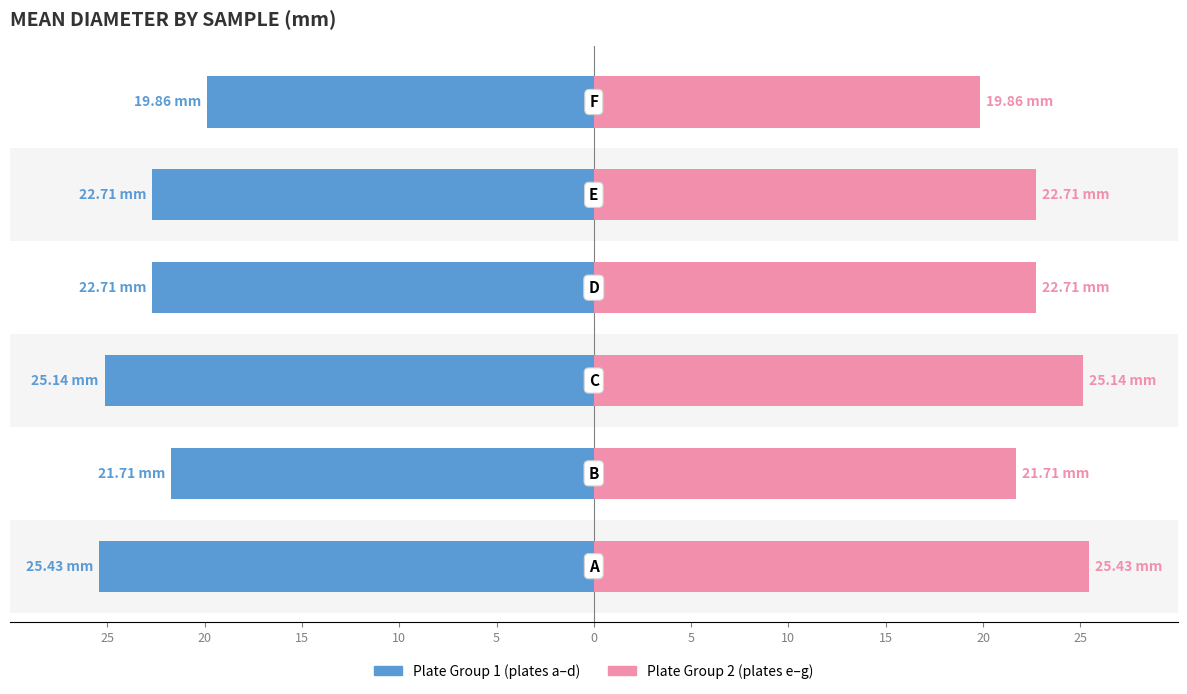

True or false: Plate Group 2 (e-g) has a value of 25.4 at 25.

True